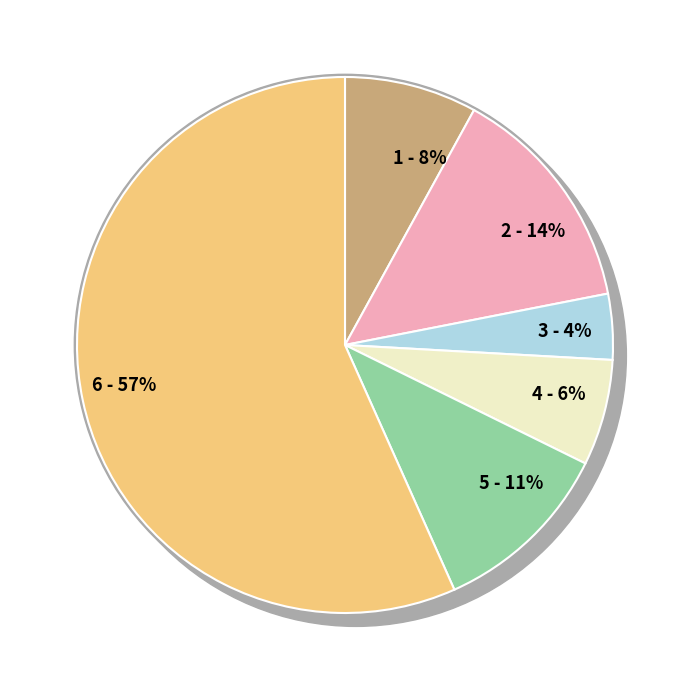

True or false: Каша гречневая accounts for 14% of the total.

True